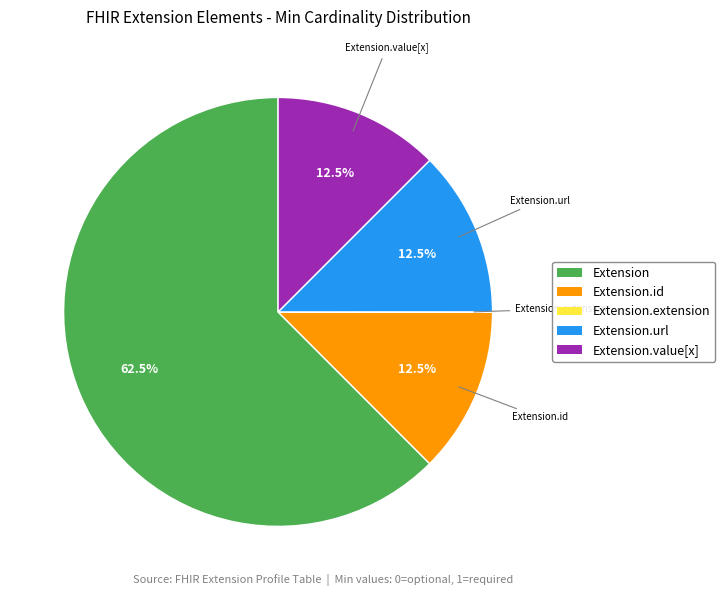

Which category has the biggest portion of the pie?

Extension